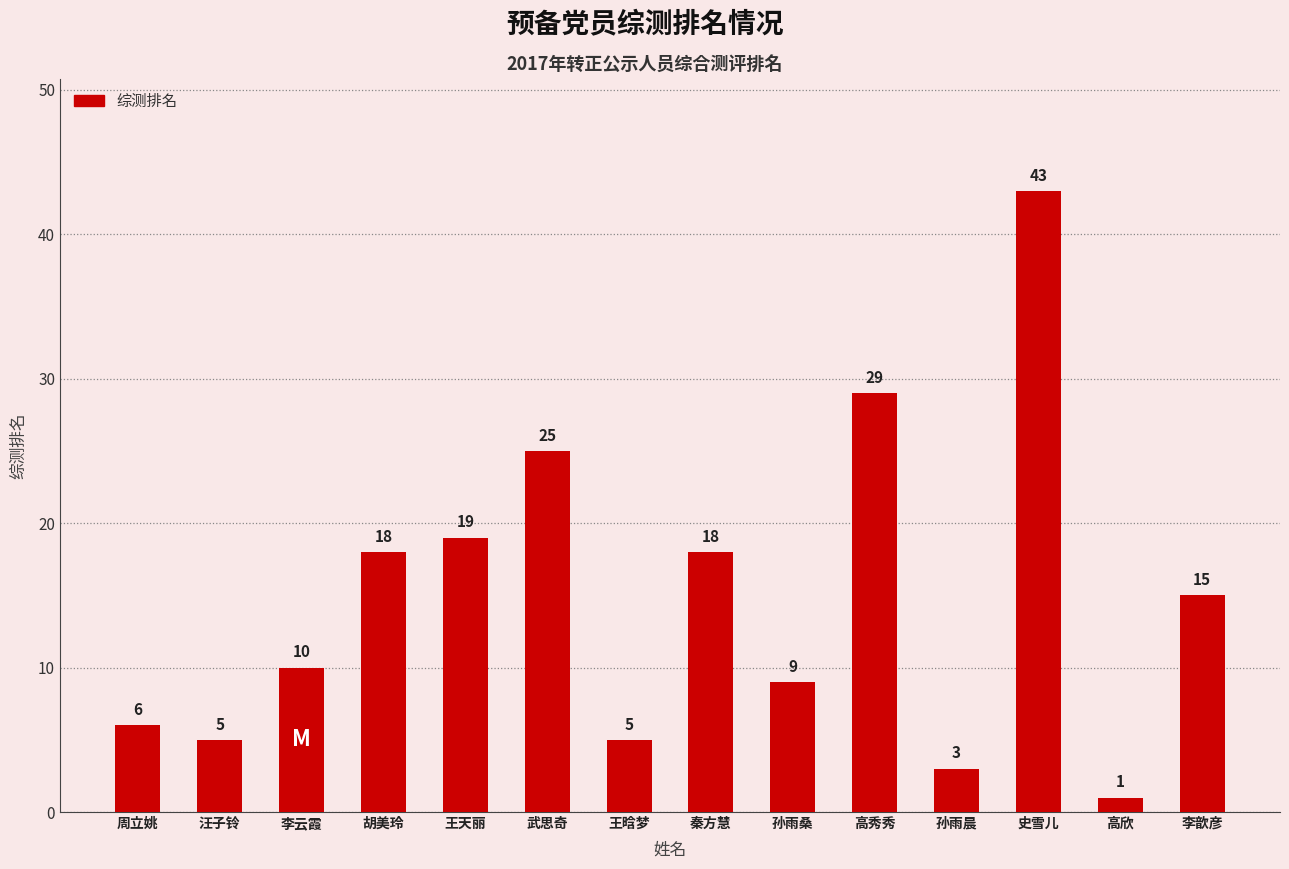

What is the minimum value shown in the chart?

1